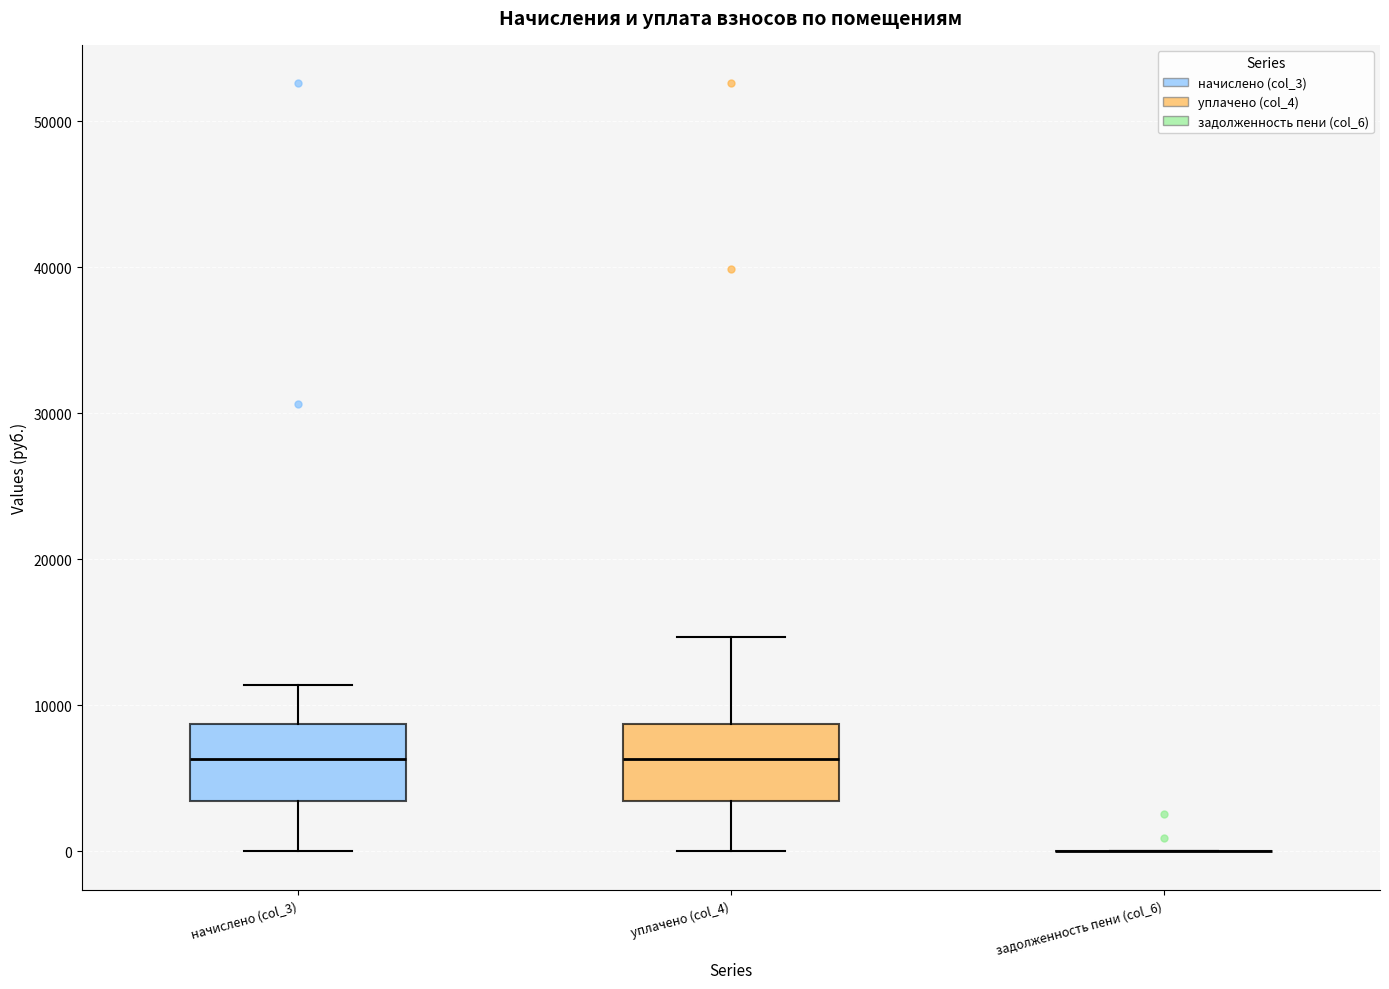

Where does the median line of the box for уплачено (col_4) sit on the y-axis? The values are not printed on the chart, so give them approximately, as read against the axis.

6000